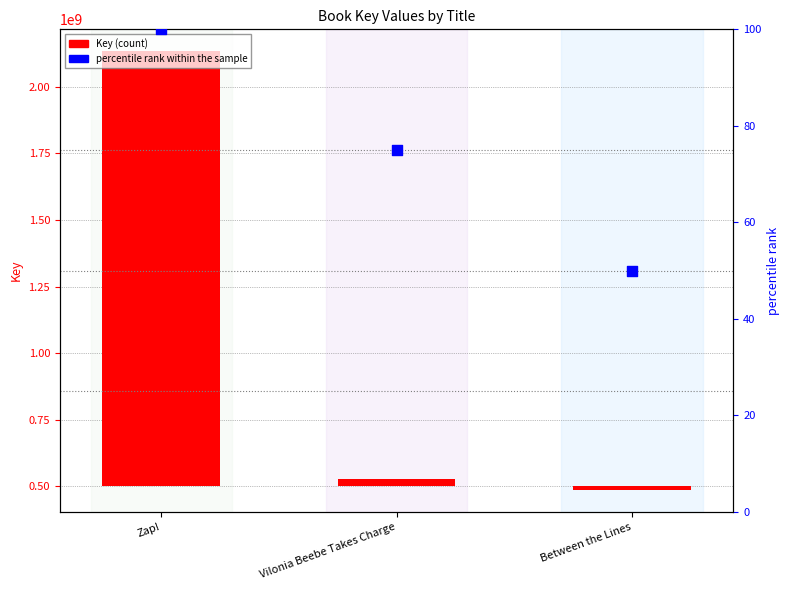

Which series has the widest spread of Y values?

Key (count)